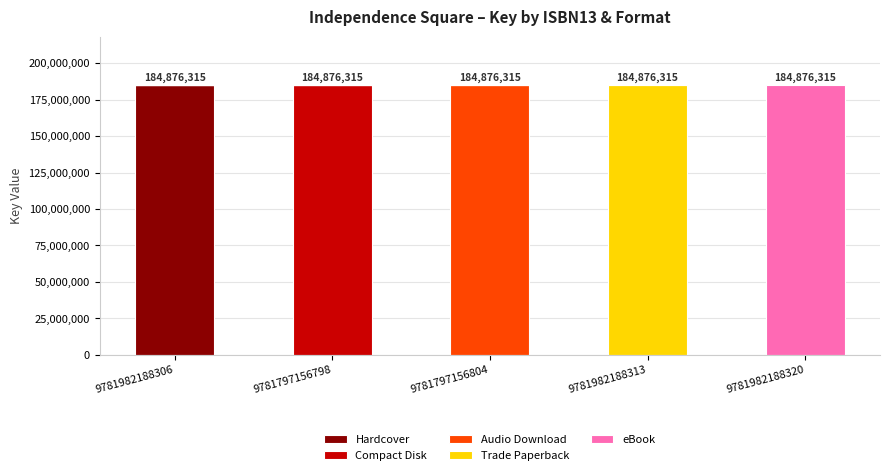

The value of Hardcover at 9781797156798 is 0. True or false?

True